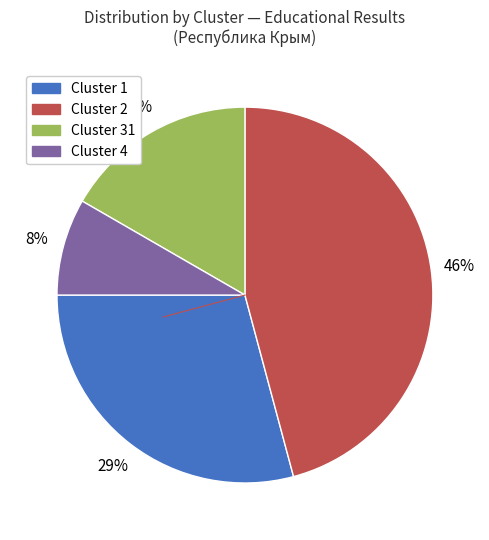

To the nearest percent, what is the average slice percentage?

25%